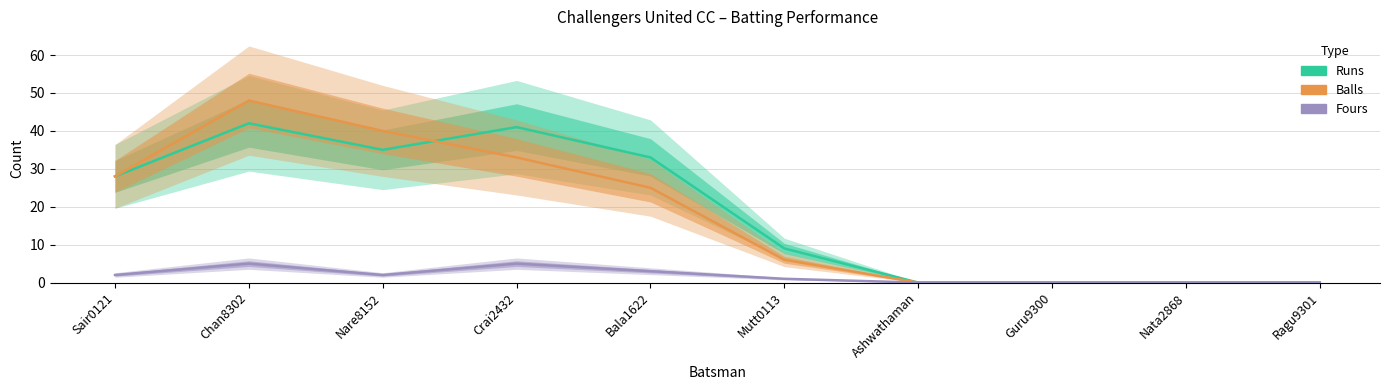

Reading left to right, transcribe all the data shown in this chart.

Runs: 28	42	35	41	33	9	0	0	0	0
Balls: 28	48	40	33	25	6	0	0	0	0
Fours: 2	5	2	5	3	1	0	0	0	0